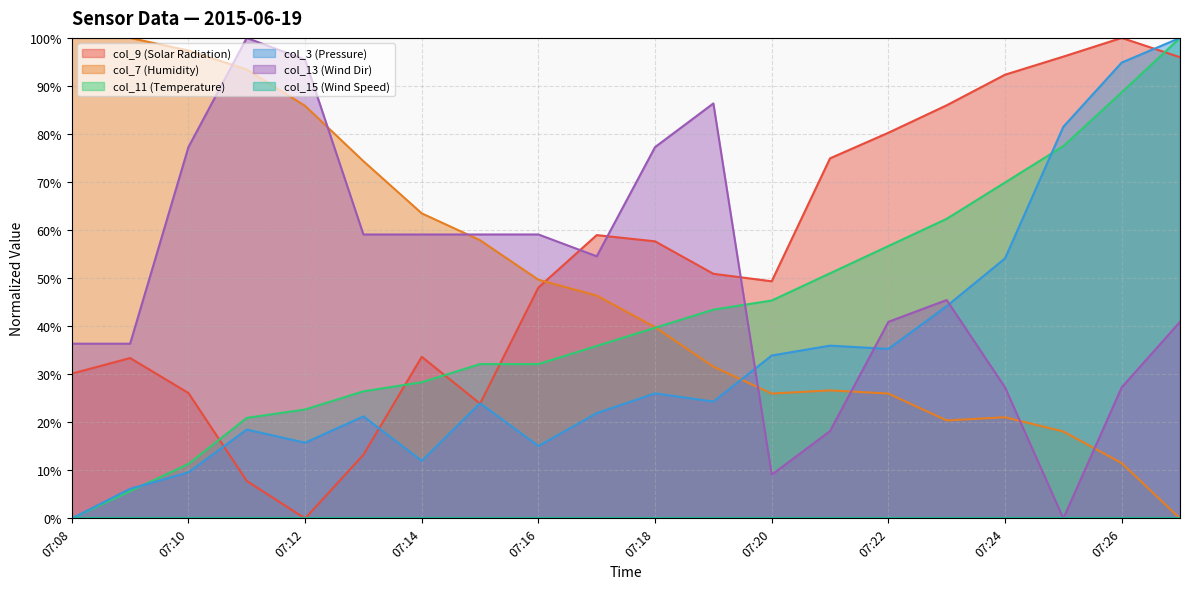

List the labels in order of col_9 (Solar Radiation) value, largest first.

07:26, 07:25, 07:27, 07:24, 07:23, 07:22, 07:21, 07:17, 07:18, 07:19, 07:20, 07:16, 07:14, 07:09, 07:08, 07:10, 07:15, 07:13, 07:11, 07:12